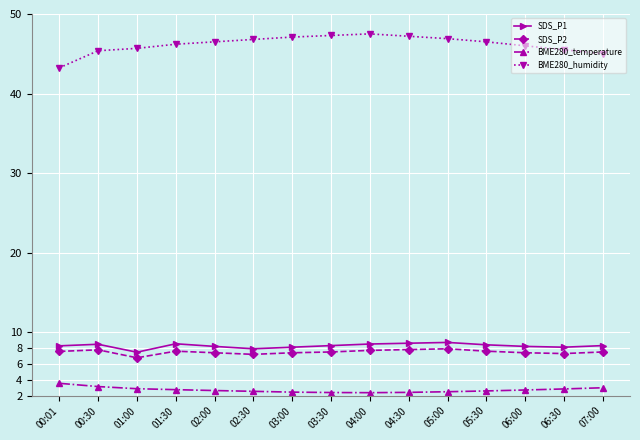

What is the difference between the highest and lowest values at 01:30?

43.4